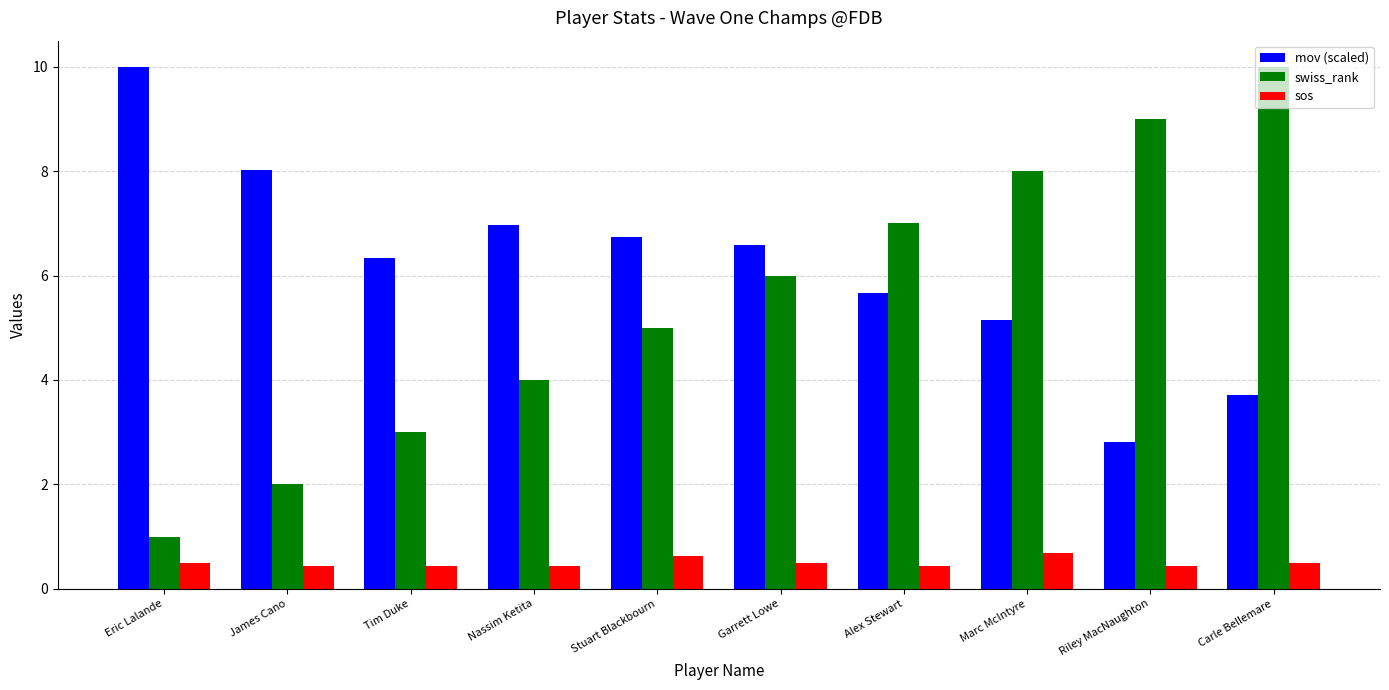

What is the difference between the maximum and minimum values in the swiss_rank series?

9.0